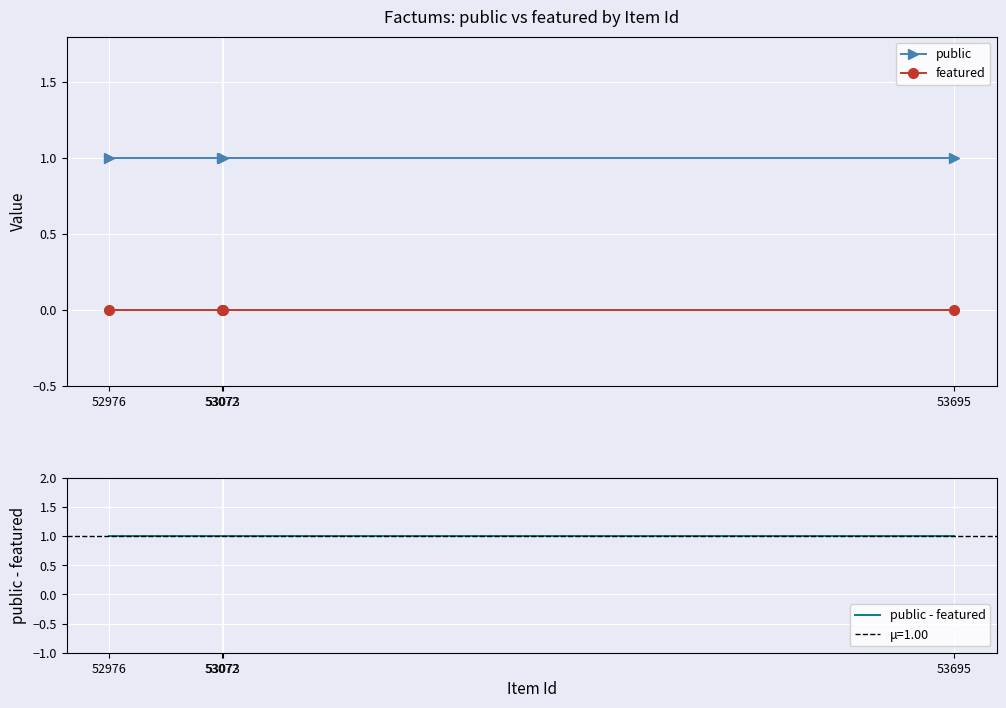

How many categories are shown in the chart?

4